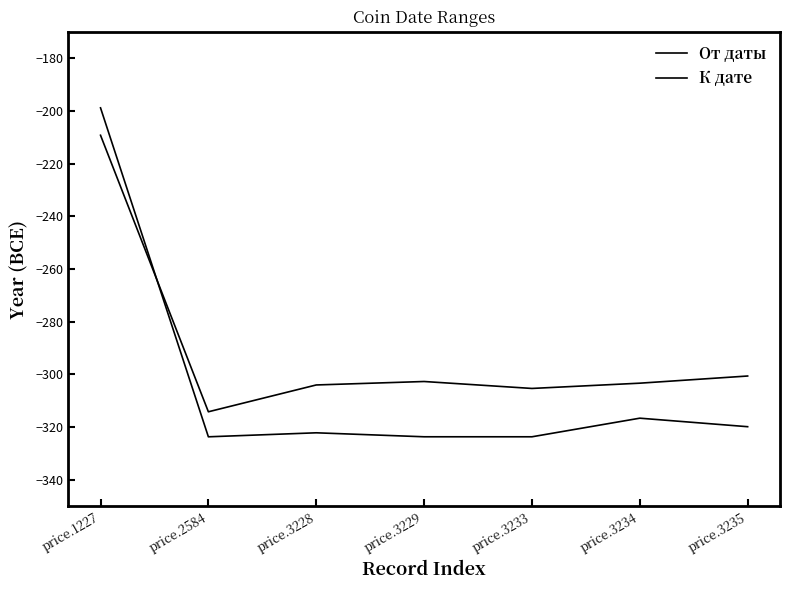

Which has a higher value, price.3233 or price.2584?

price.3233